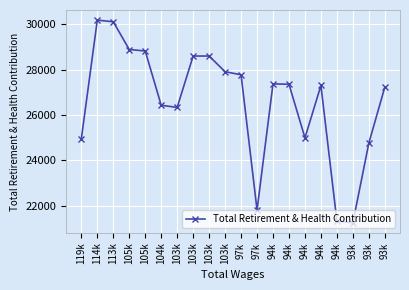

Which category has the lowest value across all series?

93k